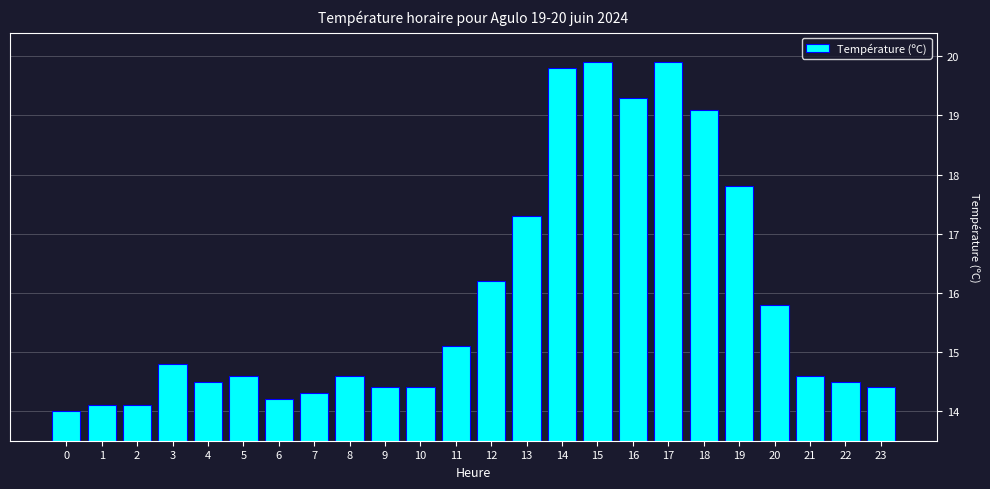

Reading right to left, list all the values displayed in this chart.

14.4	14.5	14.6	15.8	17.8	19.1	19.9	19.3	19.9	19.8	17.3	16.2	15.1	14.4	14.4	14.6	14.3	14.2	14.6	14.5	14.8	14.1	14.1	14.0